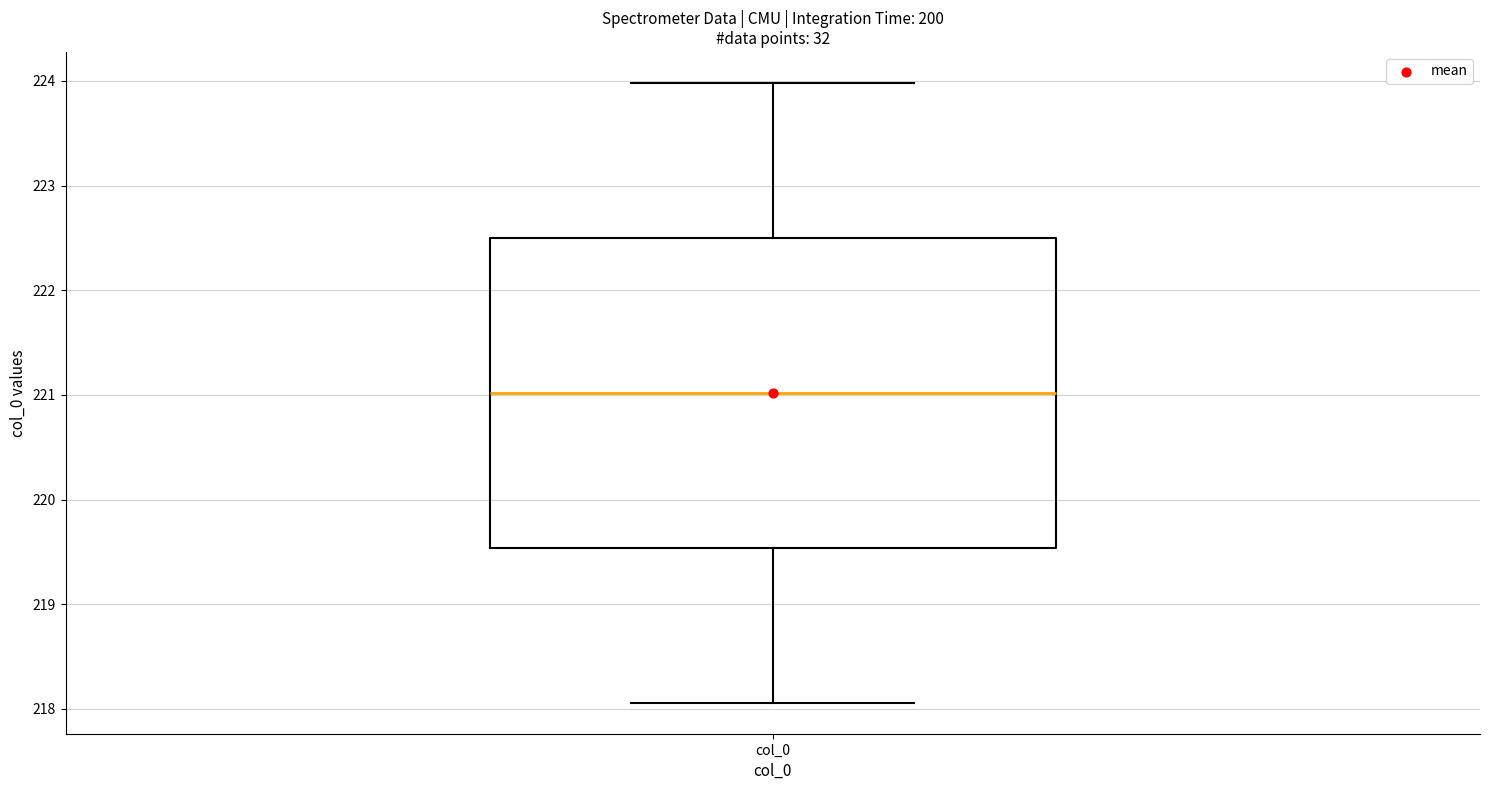

Read this box plot against the y-axis: the position of the median line, the range covered by the box, and the ends of both whiskers. The values are not printed on the chart, so give them approximately, as read against the axis.

median 221.0, box 219.5 to 222.5, whiskers 218.1 to 224.0